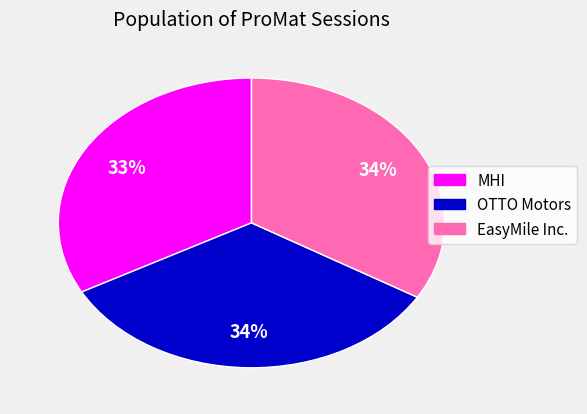

How many segments does this pie chart have?

3